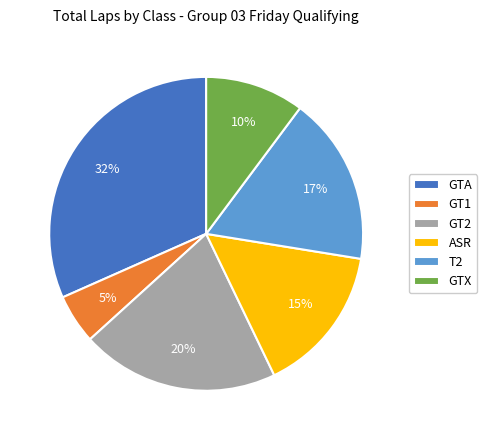

To the nearest percent, what is the difference between the GT1 and GTX slice percentages?

5%